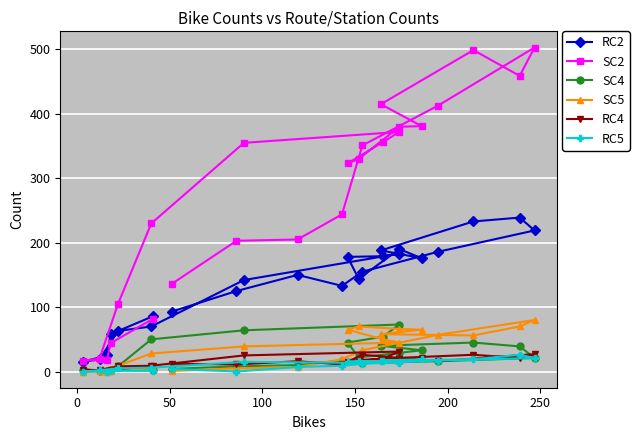

Count the number of data series in this chart.

6